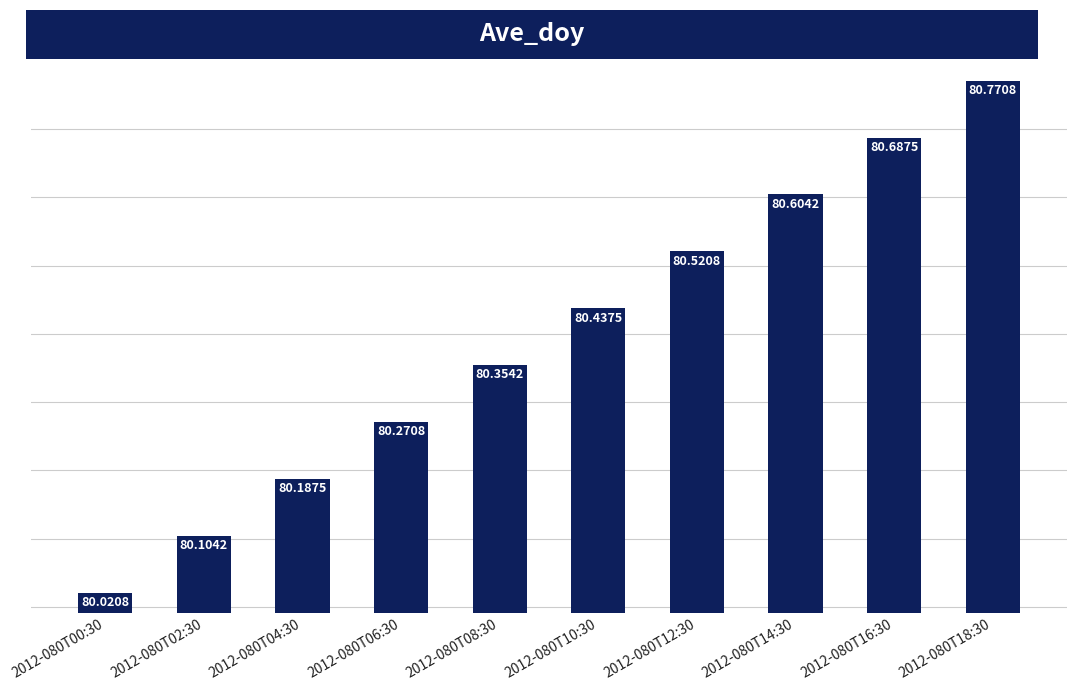

List the labels in order of value, largest first.

2012-080T18:30, 2012-080T16:30, 2012-080T14:30, 2012-080T12:30, 2012-080T10:30, 2012-080T08:30, 2012-080T06:30, 2012-080T04:30, 2012-080T02:30, 2012-080T00:30